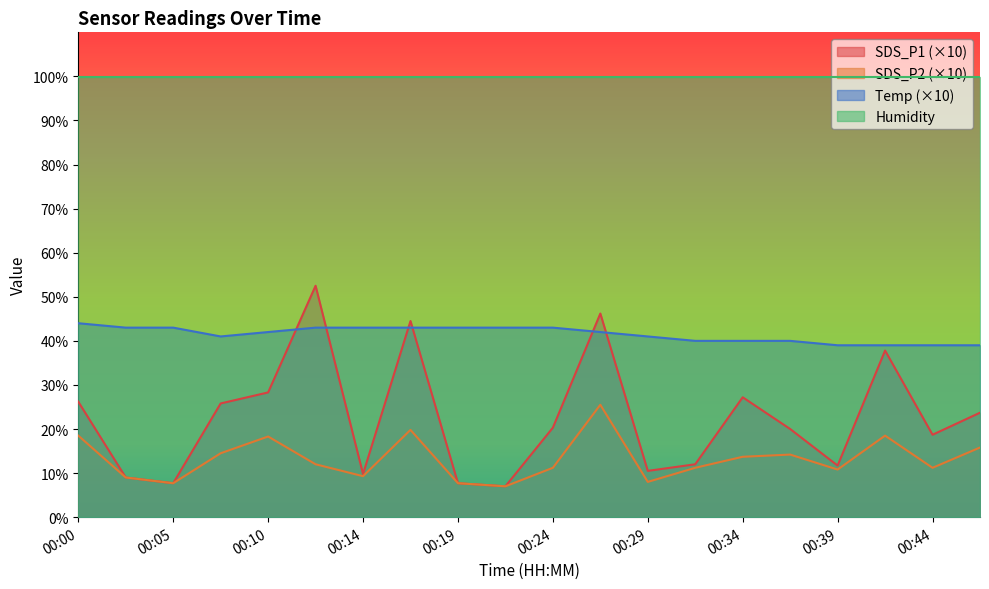

Rank the series by their maximum value, from lowest to highest.

SDS_P2 (×10), Temp (×10), SDS_P1 (×10), Humidity